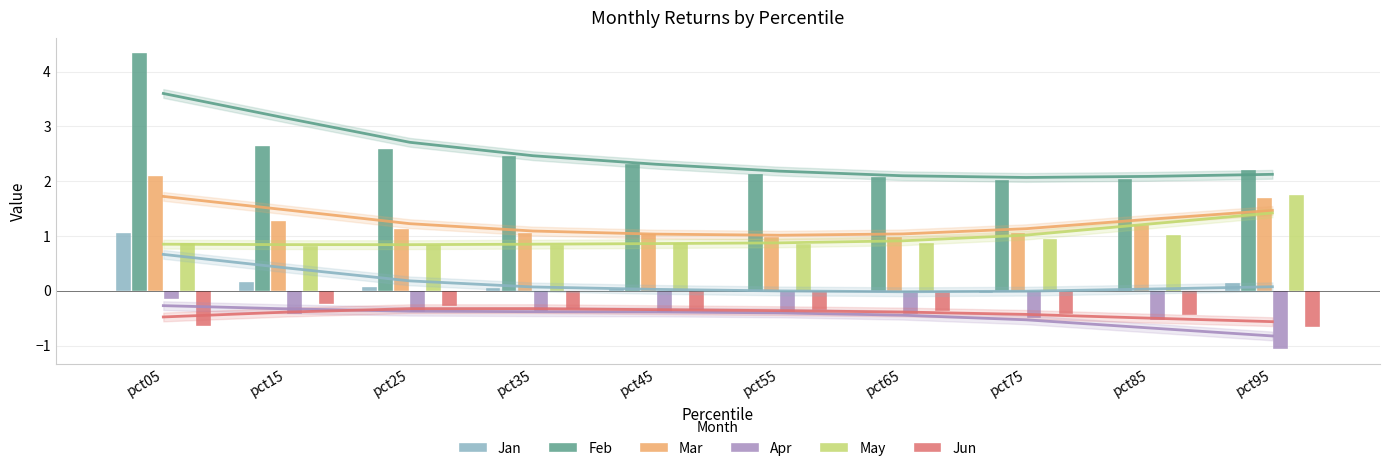

Does the chart contain stacked bars?

No